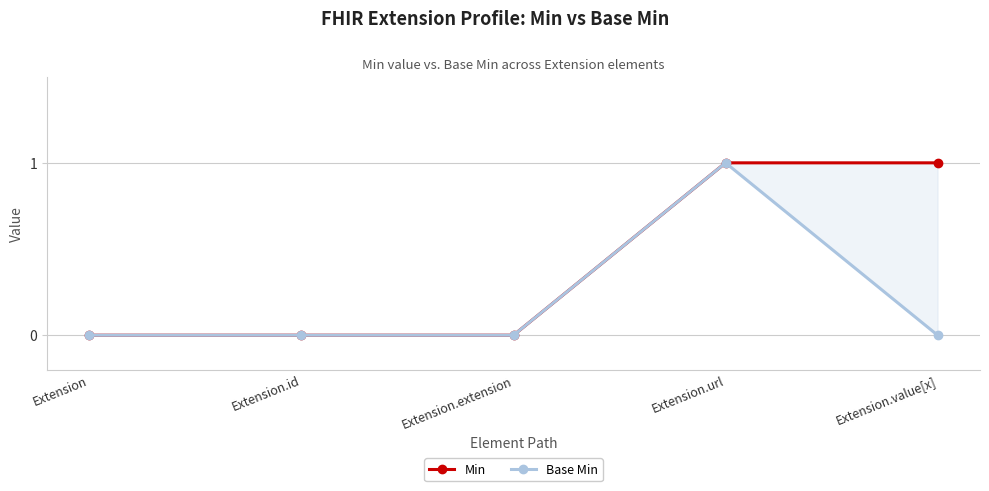

Count the Min values in the range 0 to 1.

5